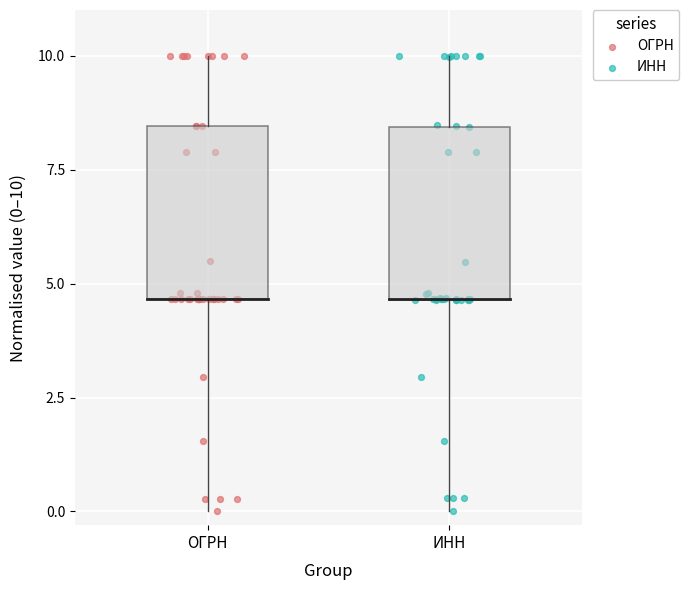

What are all the series names shown in the legend?

ОГРН, ИНН